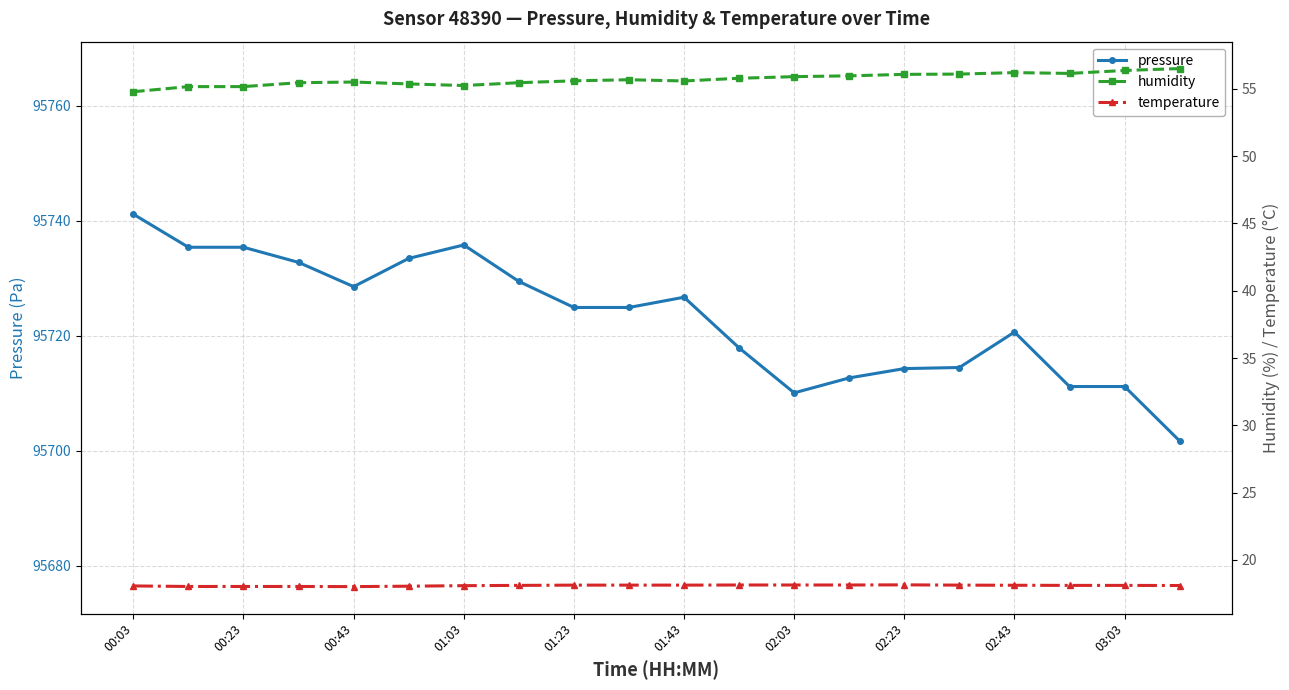

Which series has the largest total across all categories?

pressure